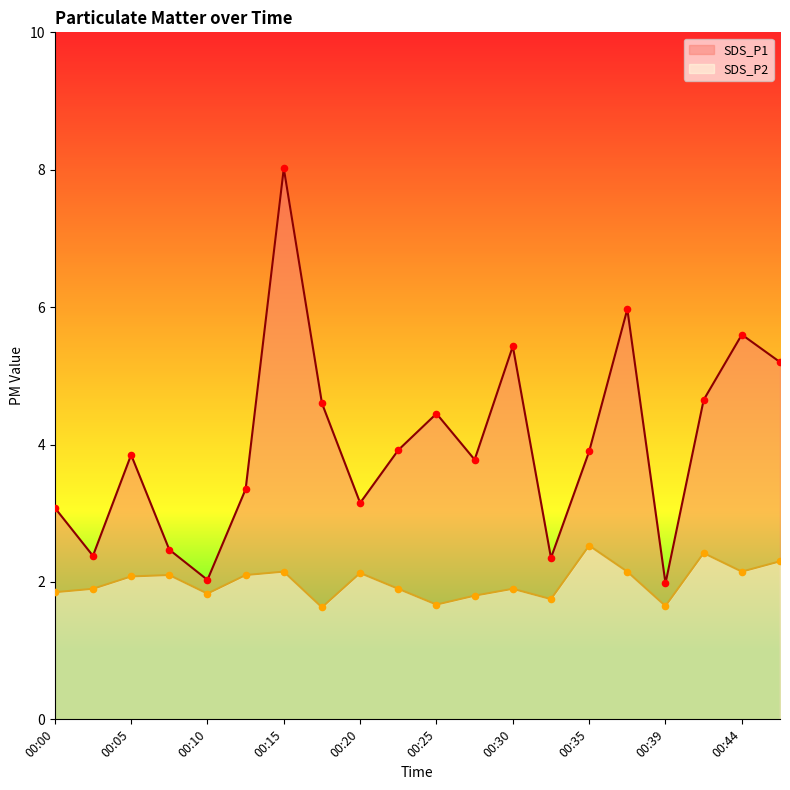

Which series contains the highest Y value?

SDS_P1